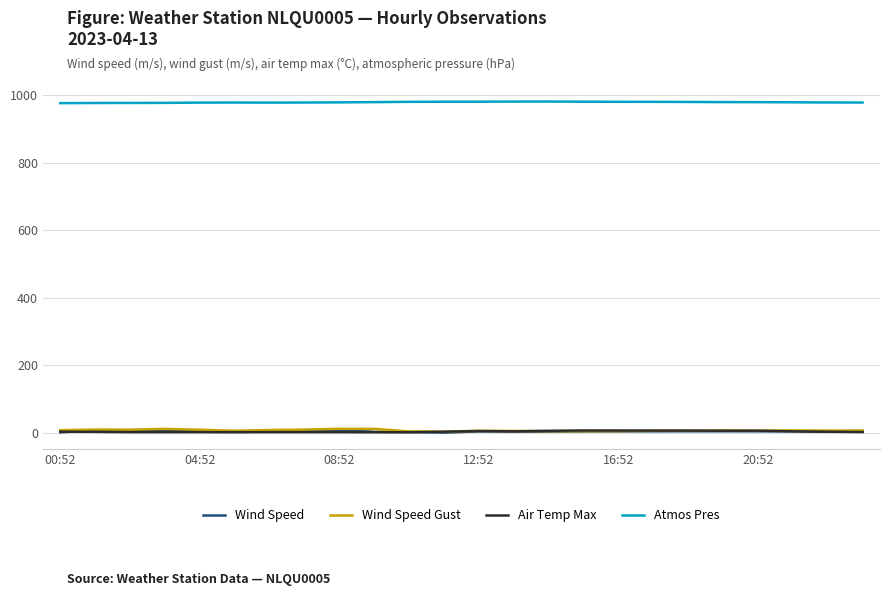

What is the difference between the maximum and minimum values in the Wind Speed Gust series?

8.4